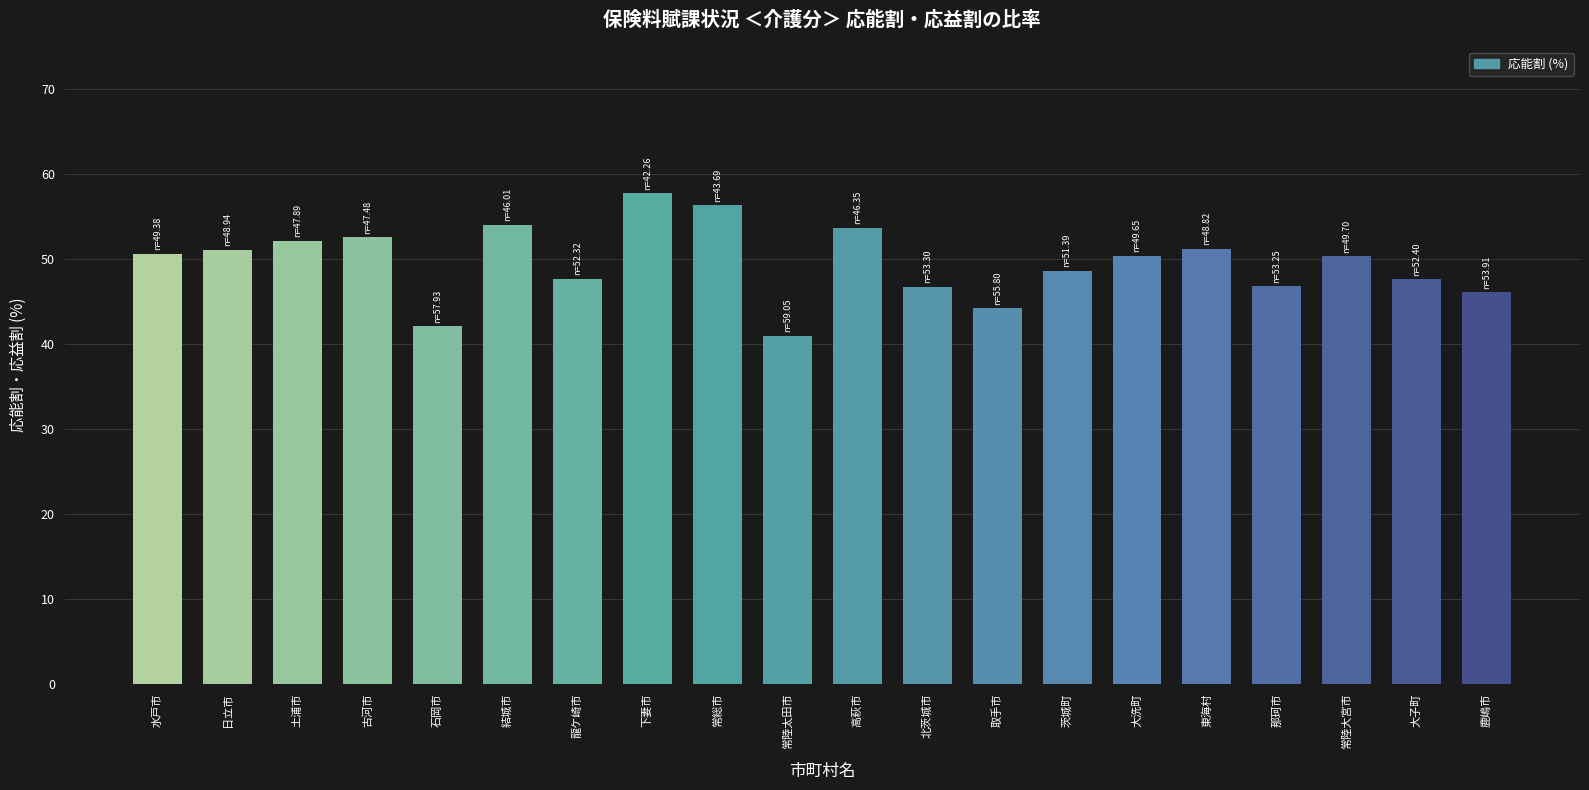

What position from the left is 鹿嶋市?

20